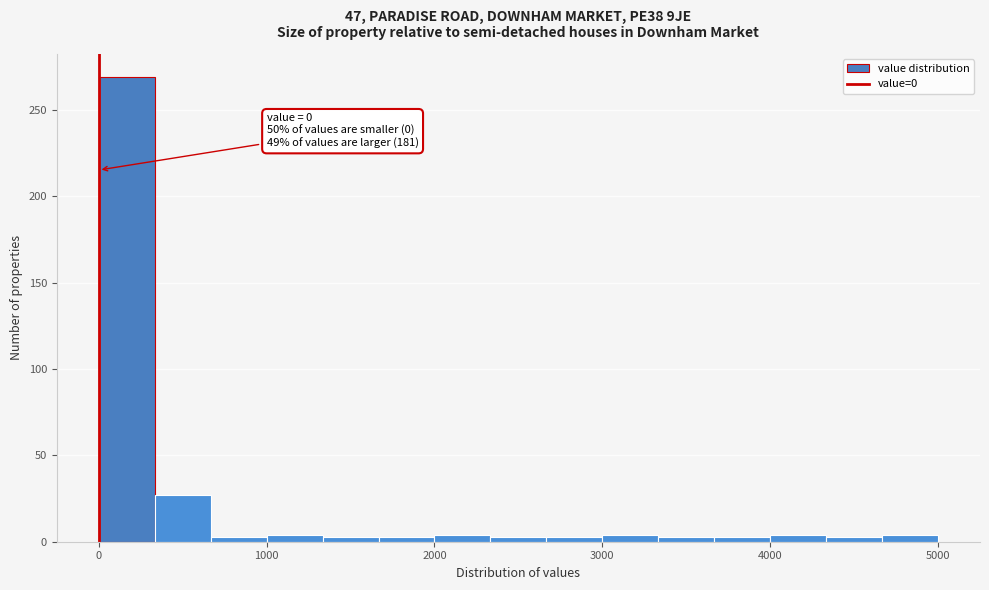

Around what value on the x-axis is the tallest bar? Give the approximate position of its centre, as read against the axis.

200